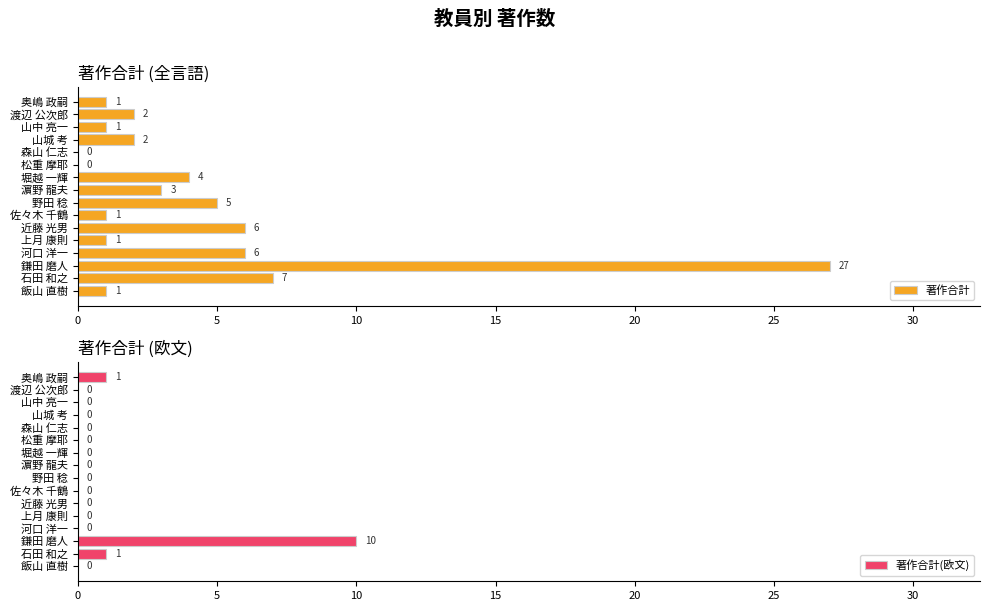

Rank the series by their maximum value, from highest to lowest.

著作合計, 著作合計(欧文)